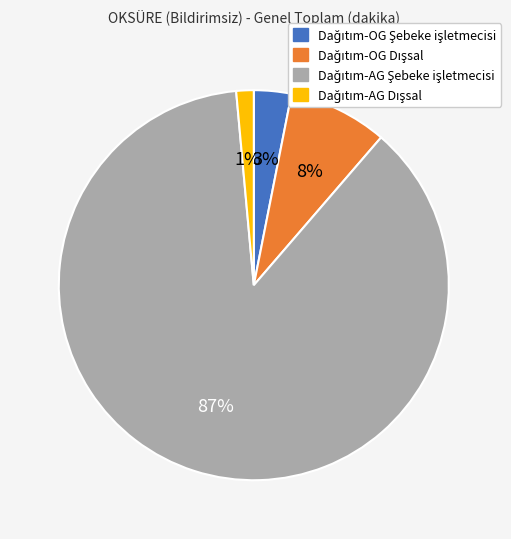

Is there any slice that represents more than half of the pie?

Yes